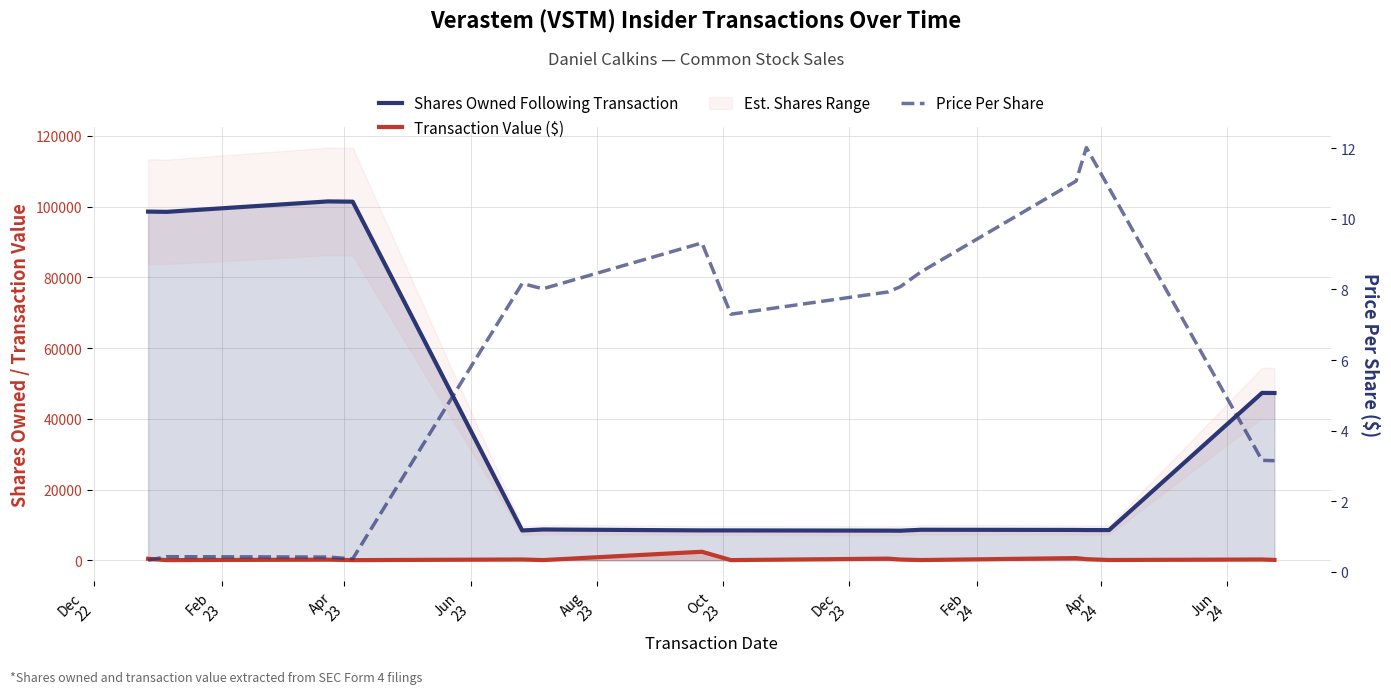

At which category is the sum across all series the highest?

Apr
23